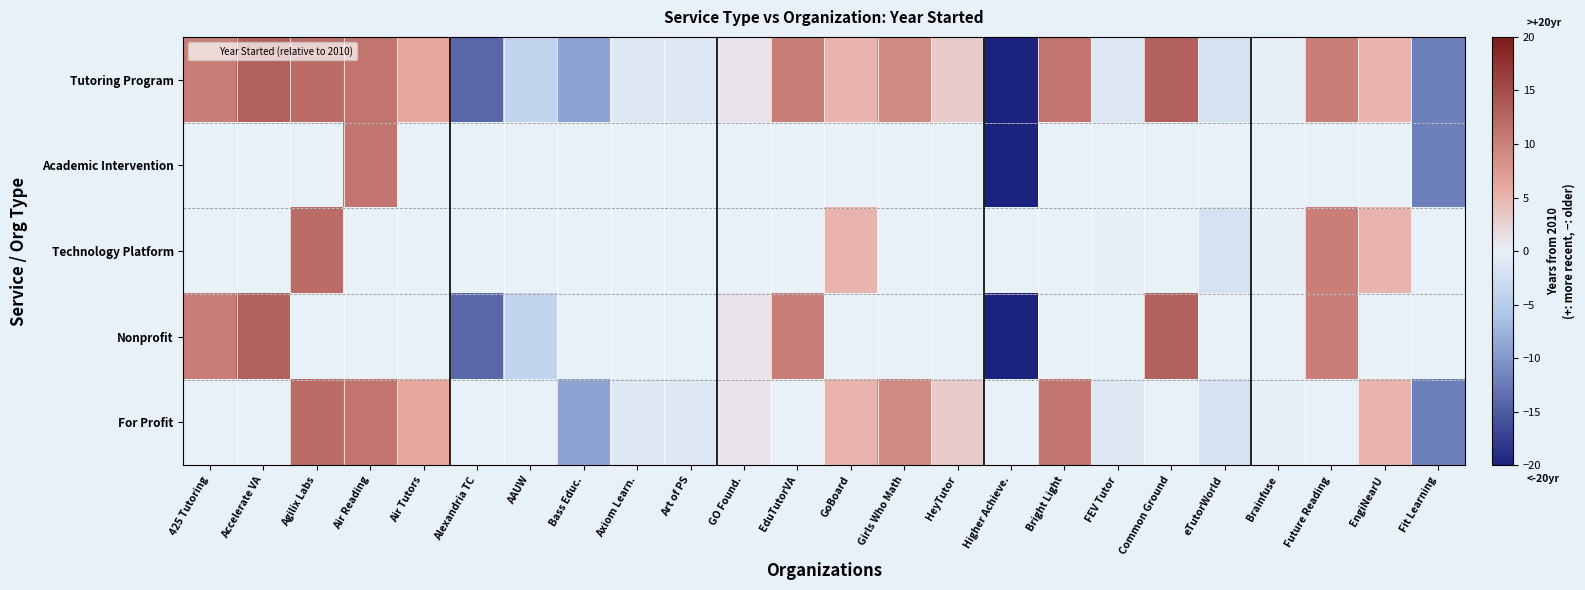

Where does the Tutoring Program series first go above 5?

425 Tutoring